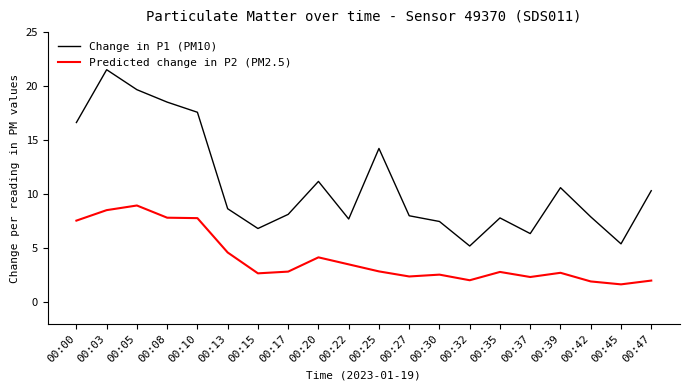

What is the spread (max minus min) of values at 00:17?

5.3